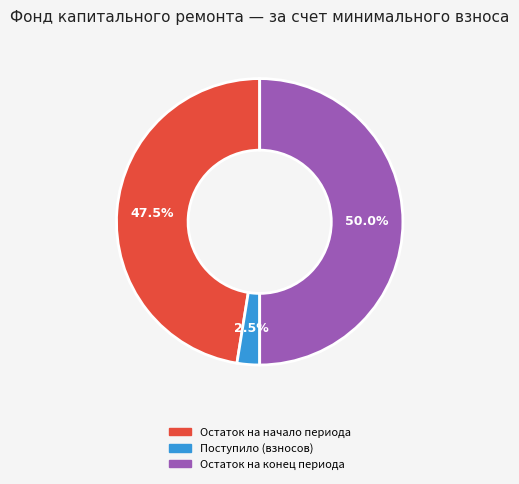

Which category has the smallest portion of the pie?

Поступило (взносов)